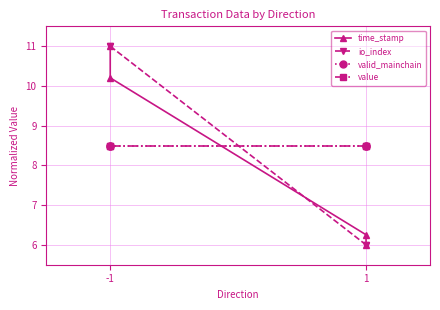

What are all the series names shown in the legend?

time_stamp, io_index, valid_mainchain, value